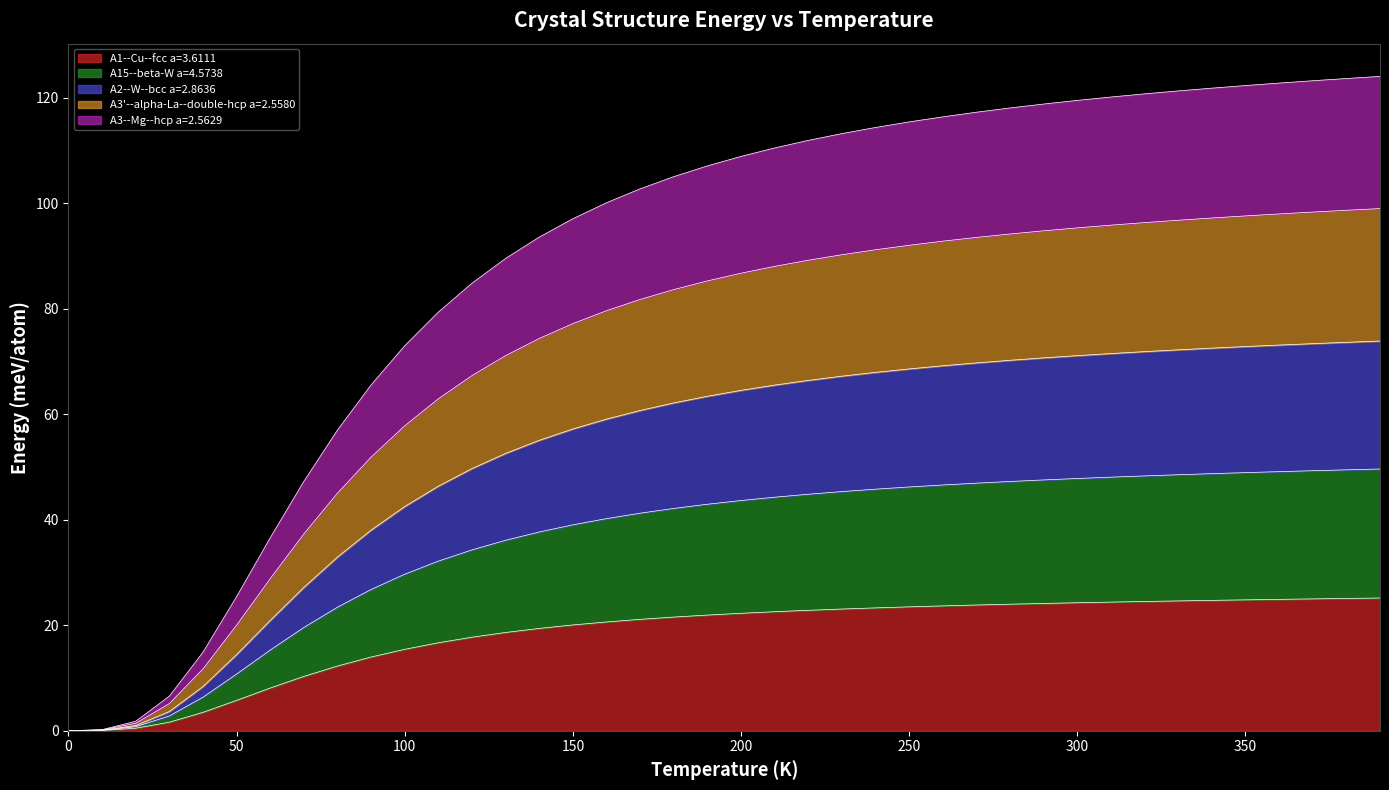

Rank the series by their maximum value, from highest to lowest.

A3--Mg--hcp a=2.5629, A15--beta-W a=4.5738, A2--W--bcc a=2.8636, A3'--alpha-La--double-hcp a=2.5580, A1--Cu--fcc a=3.6111